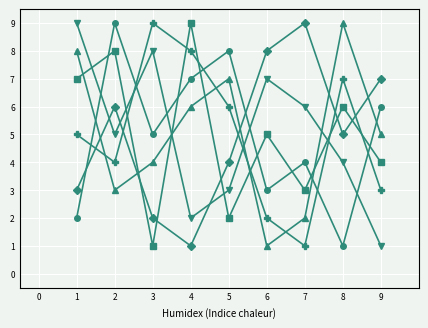

What is the maximum value shown in the chart?

9